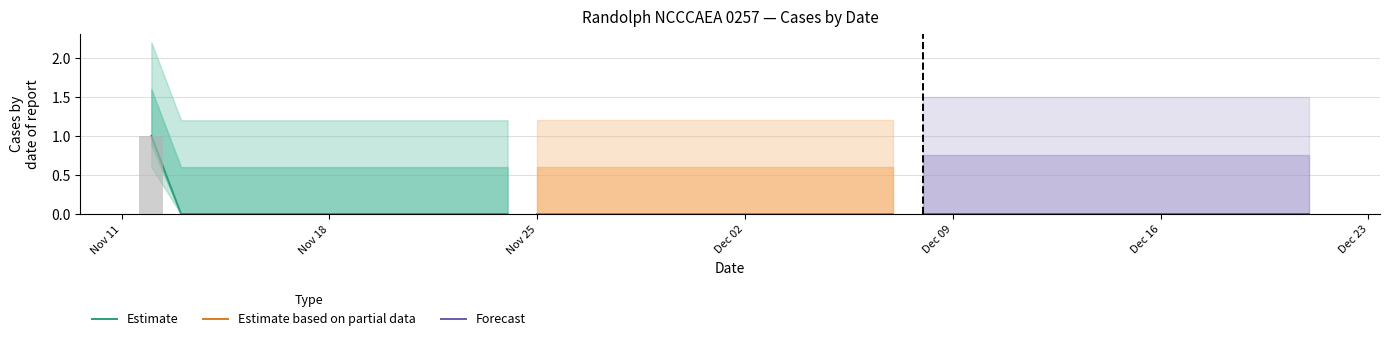

Which category has the highest value across all series?

2019-11-12